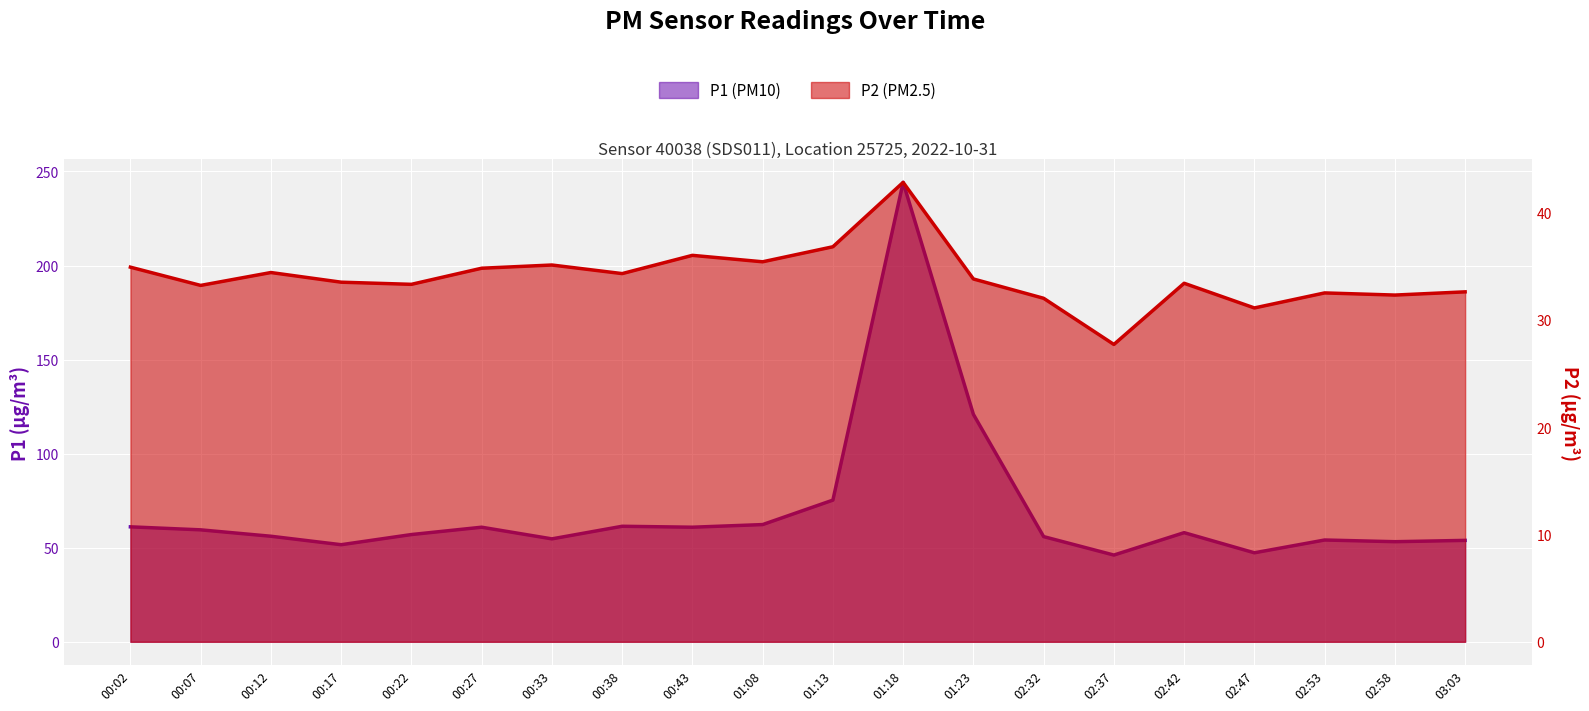

List the labels in order of P1 value, largest first.

01:18, 01:23, 01:13, 01:08, 00:38, 00:02, 00:27, 00:43, 00:07, 02:42, 00:22, 00:12, 02:32, 00:33, 02:53, 03:03, 02:58, 00:17, 02:47, 02:37